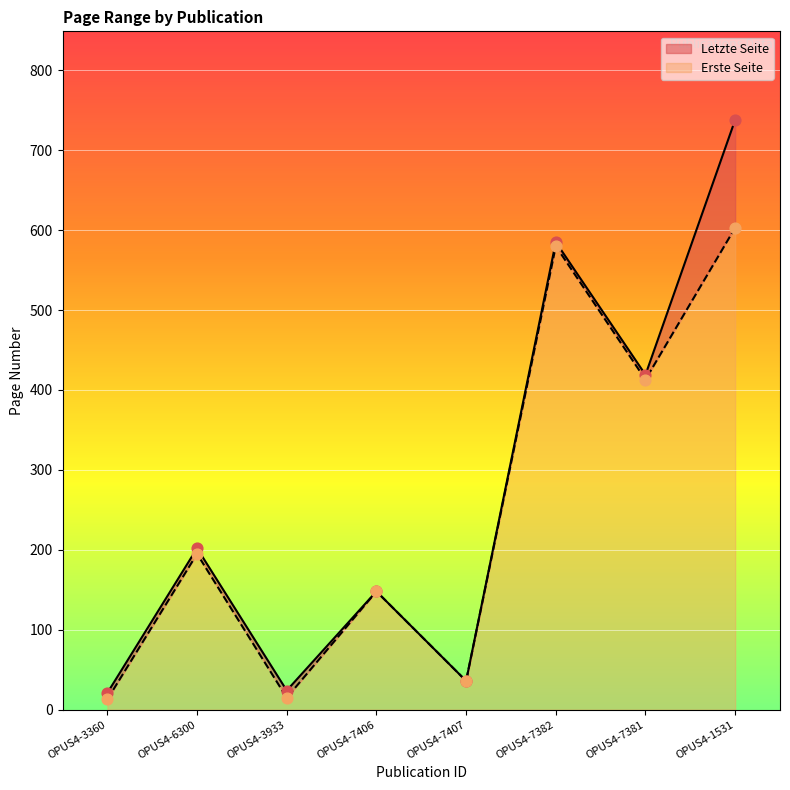

Is the value of Letzte Seite at OPUS4-7406 greater than the value of Erste Seite at OPUS4-3933?

Yes